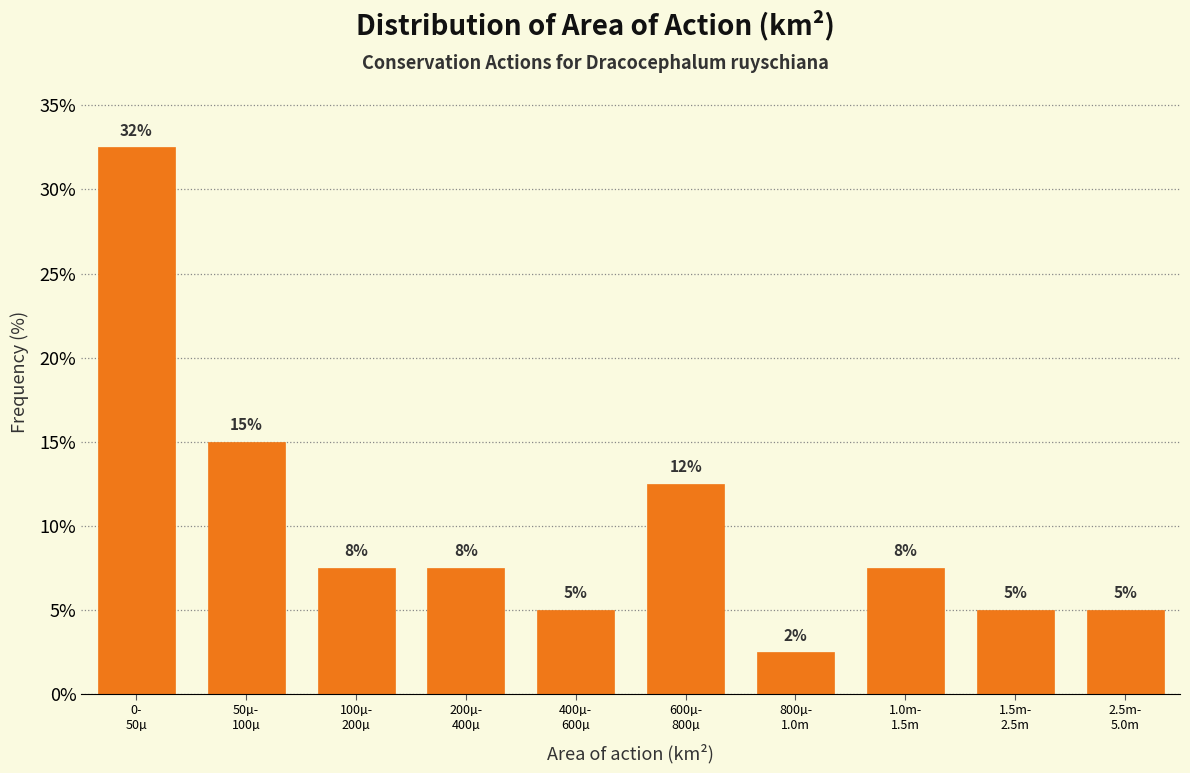

Are the bars horizontal?

No